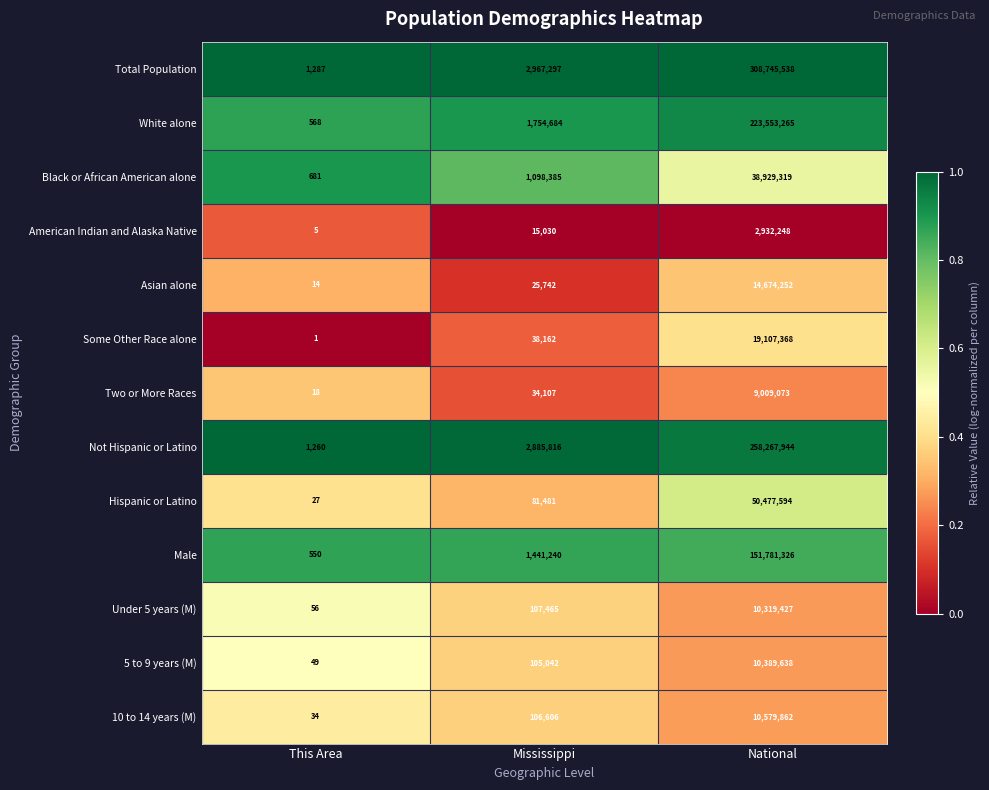

What is the difference between the maximum and minimum values in the White alone series?

223552697